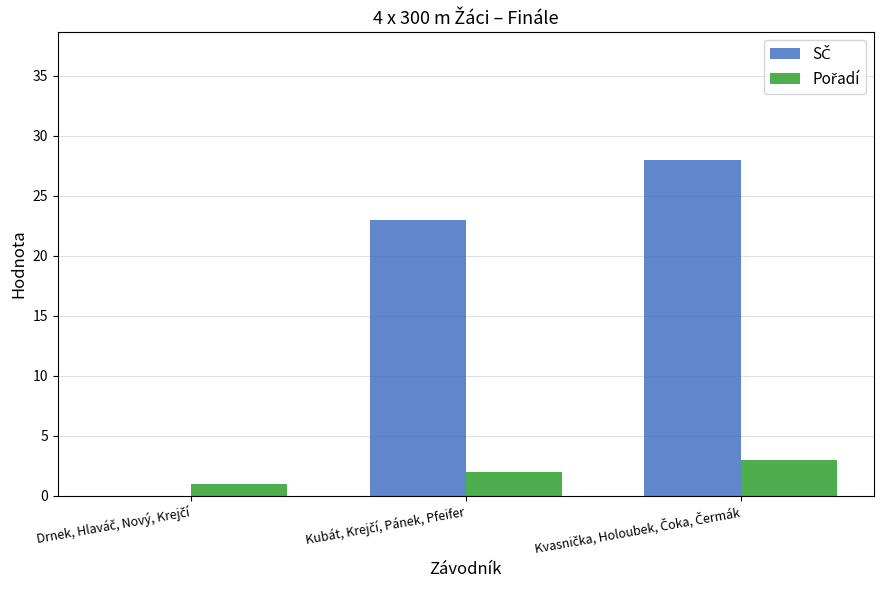

How many groups of bars are there?

3